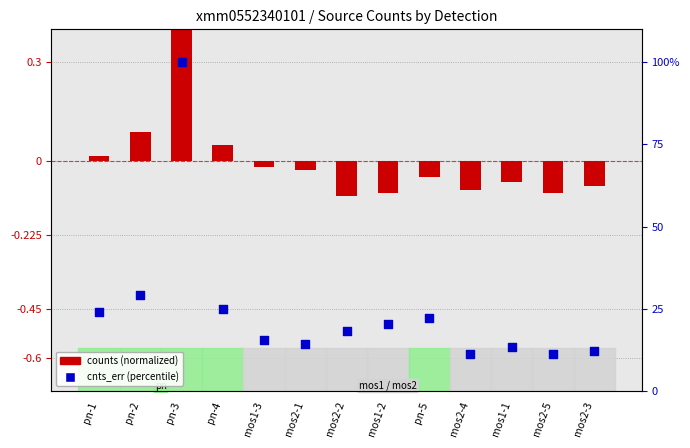

Which series reaches the minimum Y coordinate?

counts (normalized)